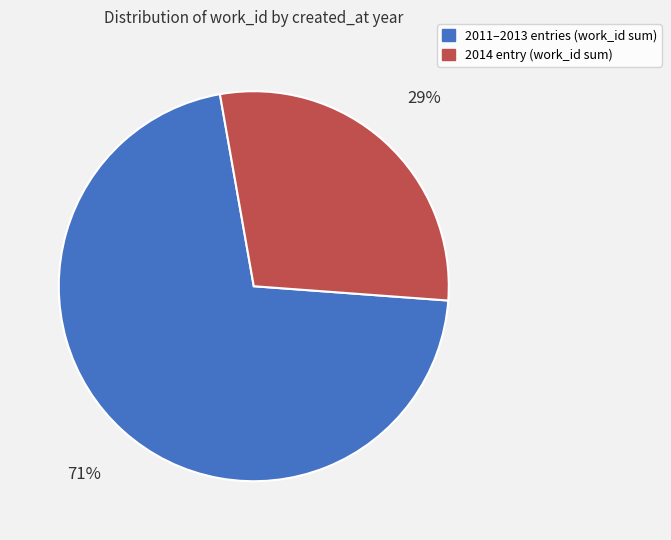

To the nearest percent, what is the average slice percentage?

50%